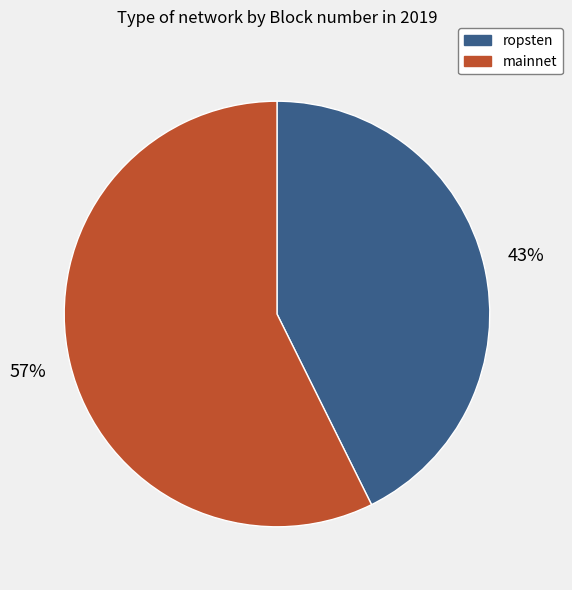

Is there any slice that represents more than half of the pie?

Yes